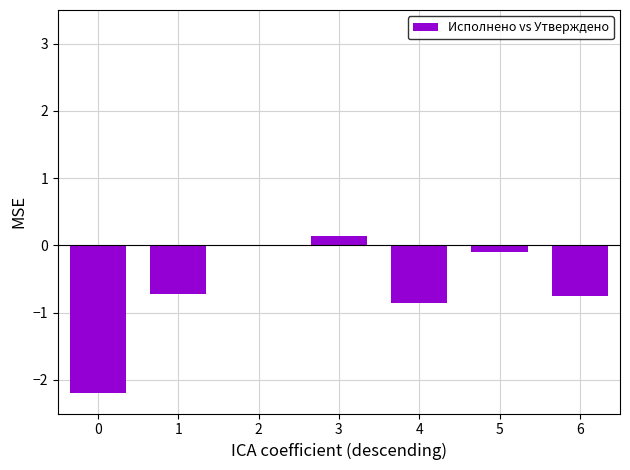

What is the difference between the values at 2 and 4?

0.8